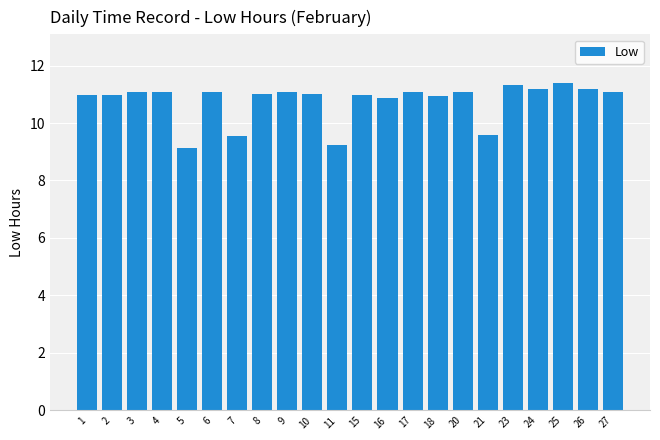

What is the sum of the values at 2 and 4?

22.1